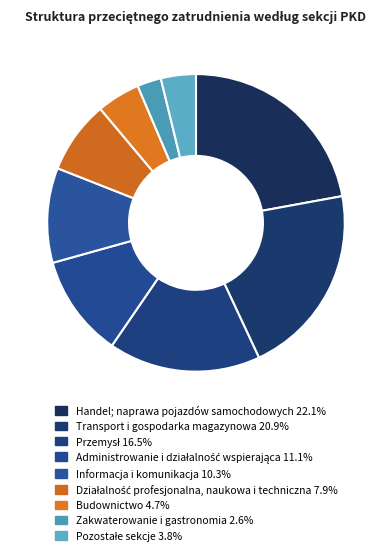

What is the smallest slice in the pie chart?

Zakwaterowanie i gastronomia